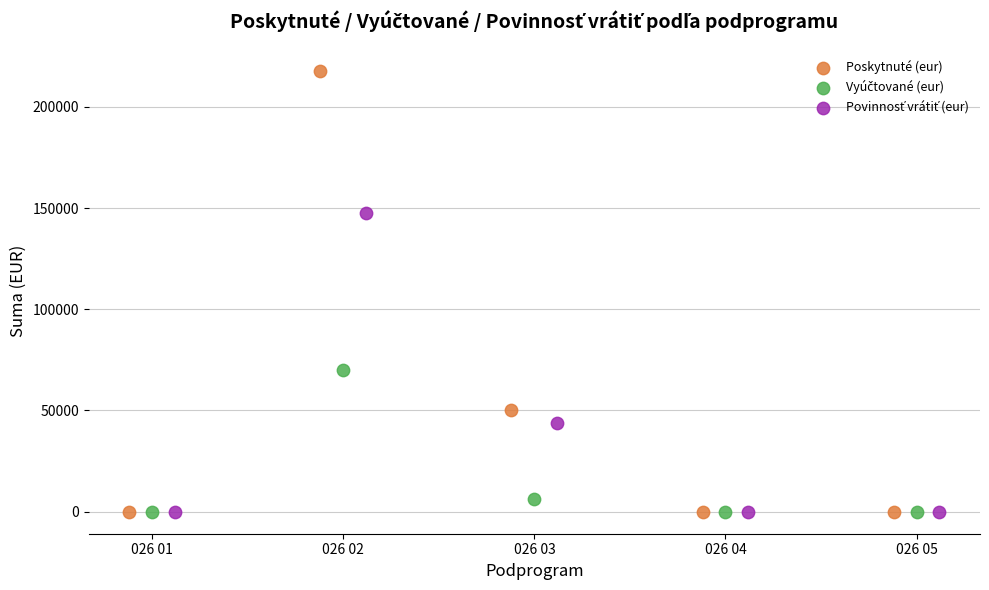

Which series has the widest spread of Y values?

Poskytnuté (eur)